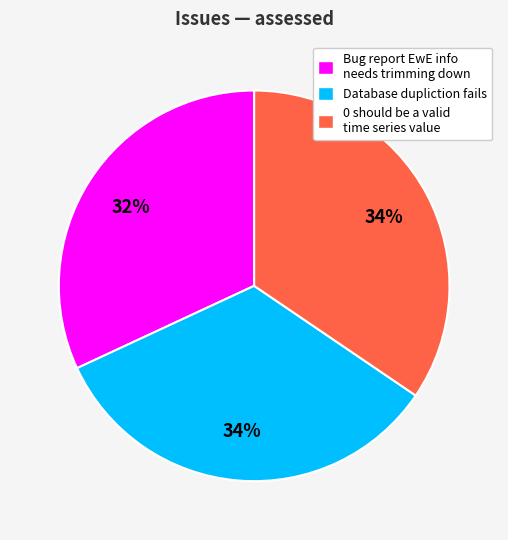

To the nearest percent, what percentage of the pie is 0 should be a valid time series value?

34%